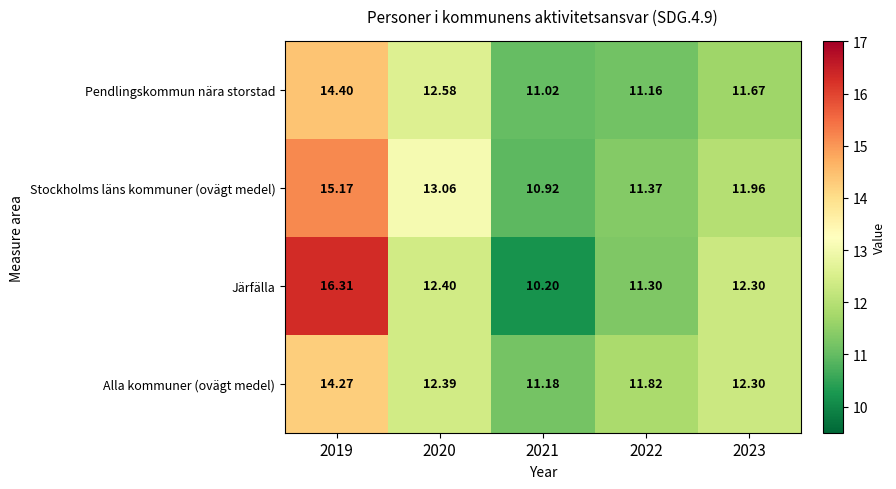

What is the greatest value displayed?

16.3